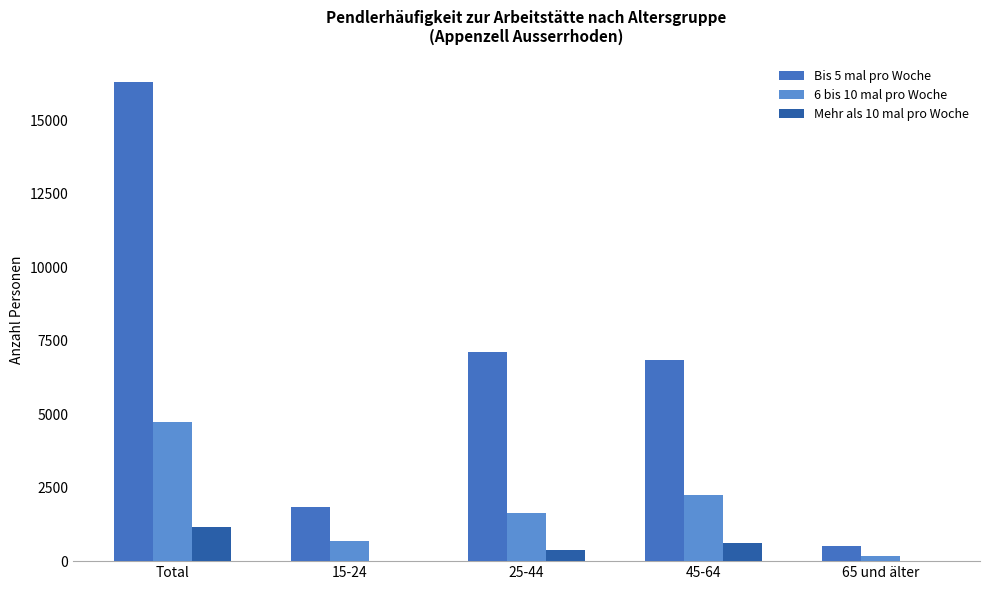

Does the chart contain stacked bars?

No